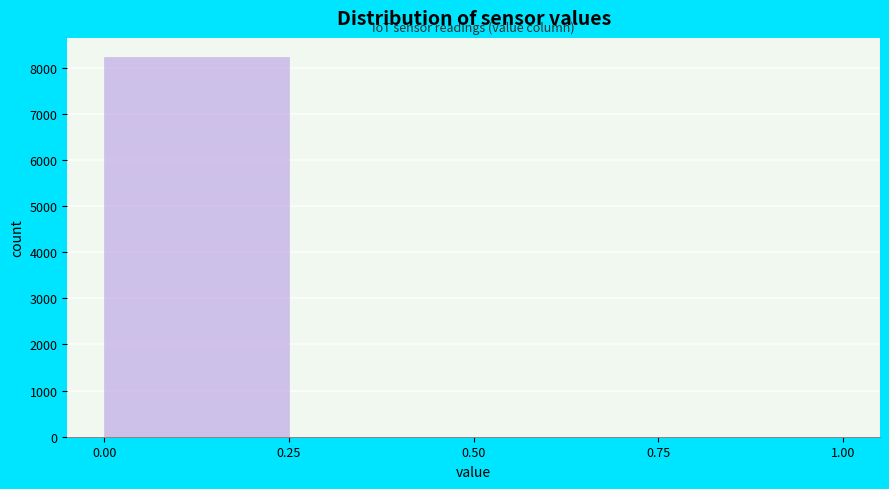

Reading left to right, list every bar in this chart as the range it spans on the x-axis followed by its height. The values are not printed on the chart, so give them approximately, as read against the axis.

0.00 to 0.25: 8200
0.25 to 0.50: 0
0.50 to 0.75: 0
0.75 to 1.00: under 100